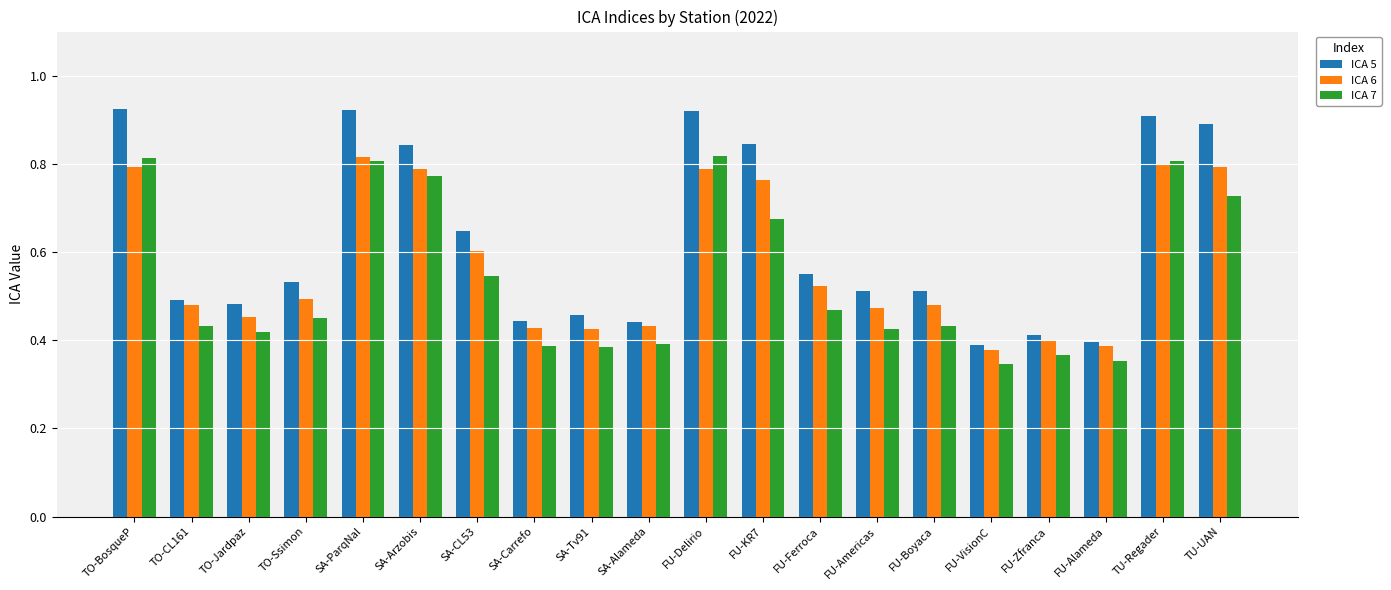

Is it true that ICA 5 equals 0.4 at TU-Regader?

False